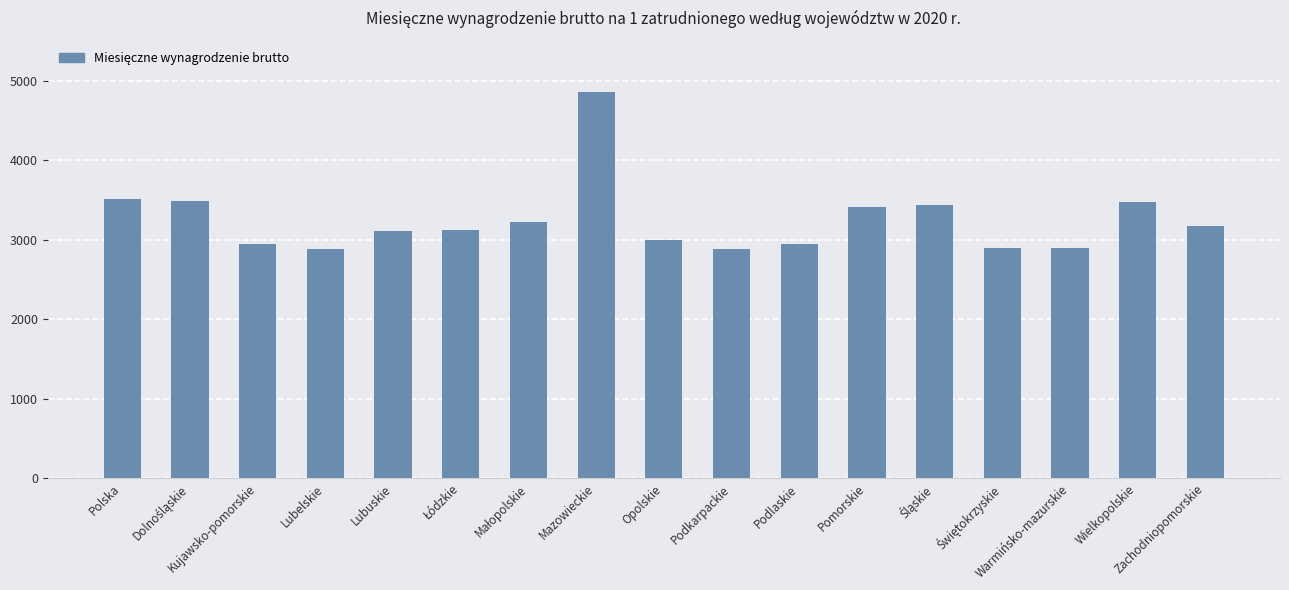

At which category does the chart reach its peak across all series?

Mazowieckie